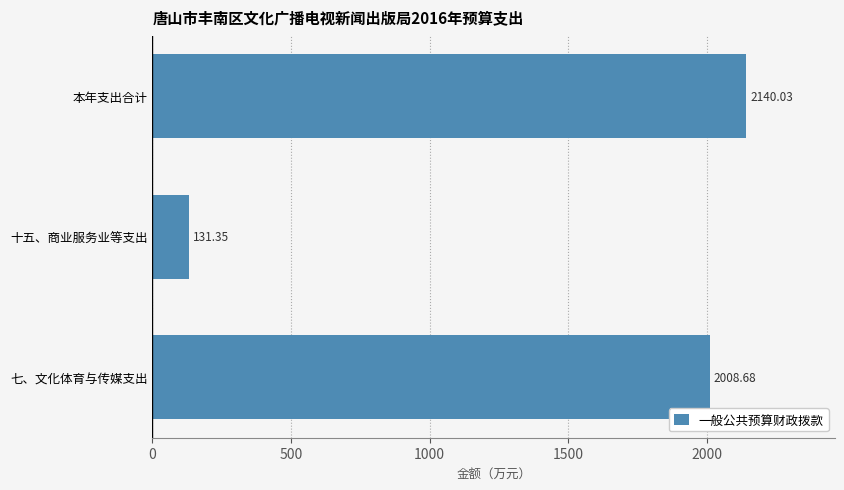

Rank the categories by value from lowest to highest.

十五、商业服务业等支出, 七、文化体育与传媒支出, 本年支出合计